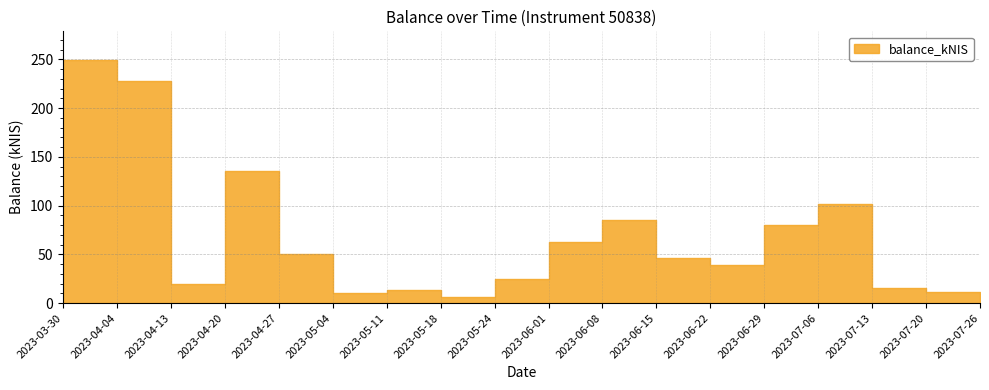

How many lines are shown in the chart?

1